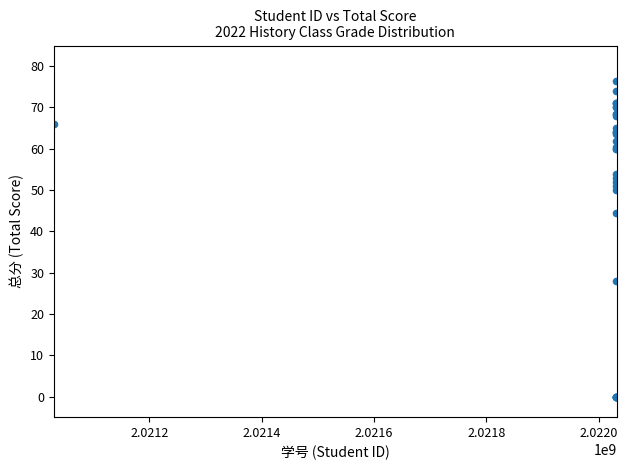

What Y value in the scatter plot is closest to 38?

44.5